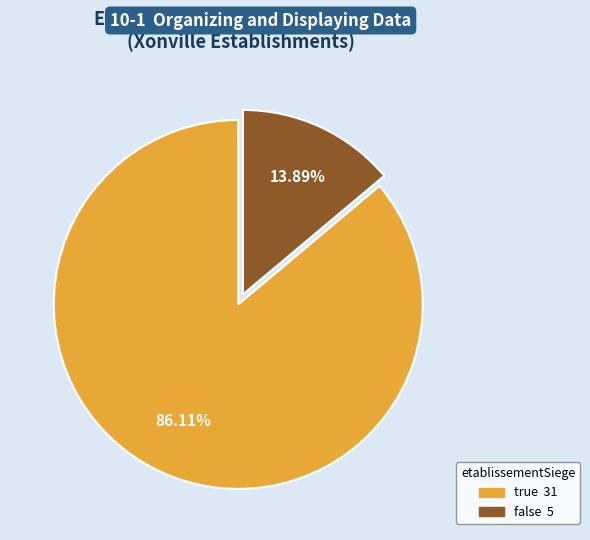

Which category has the smallest portion of the pie?

false